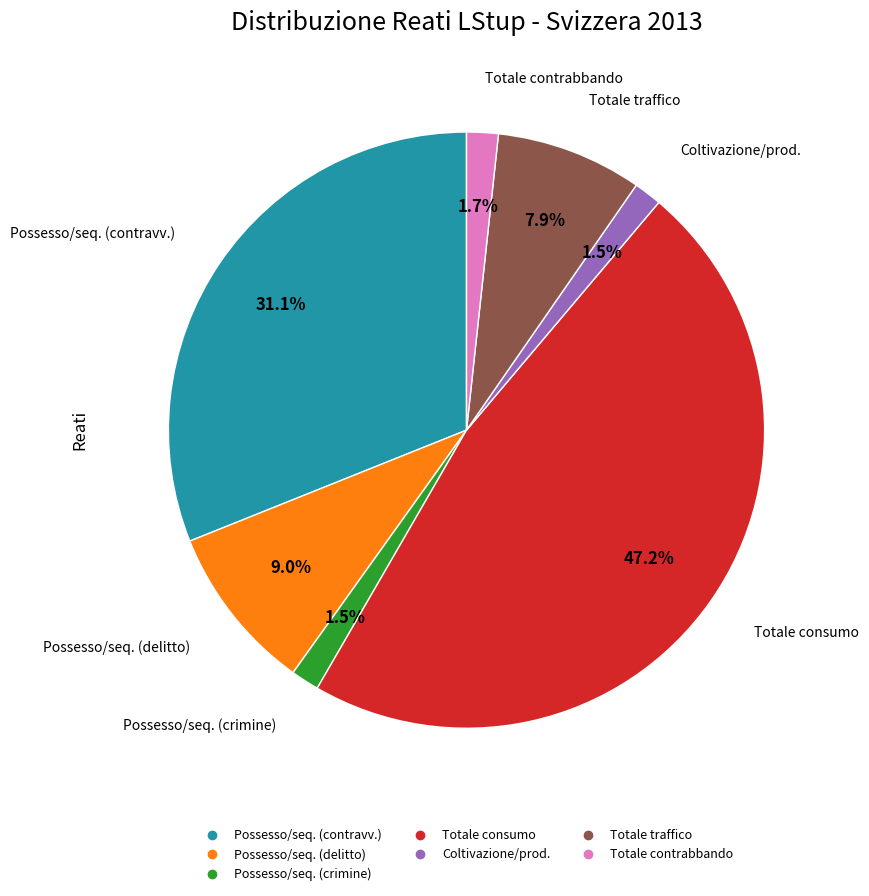

Is there any slice that represents more than half of the pie?

No